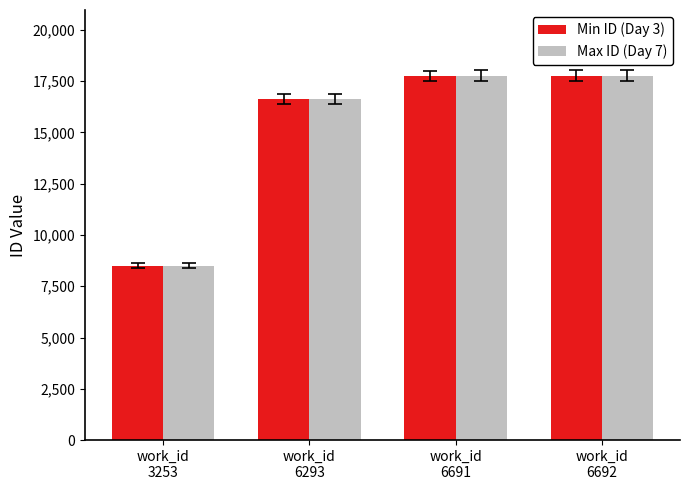

What is the average value of the Min ID (Day 3) series?

15167